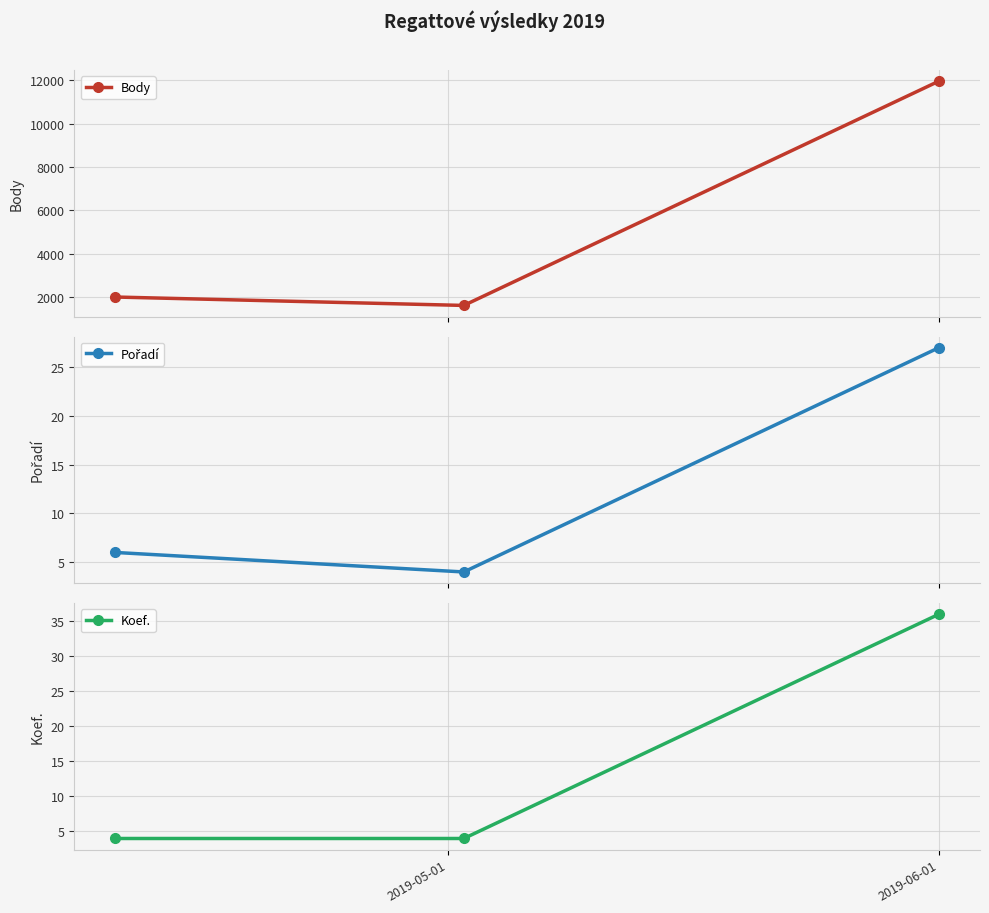

What is the minimum value for Body?

1608